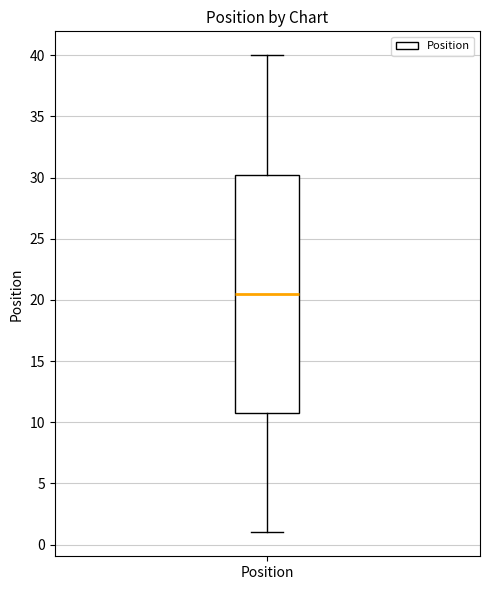

Read this box plot against the y-axis: the position of the median line, the range covered by the box, and the ends of both whiskers. The values are not printed on the chart, so give them approximately, as read against the axis.

median 20.5, box 11.0 to 30.5, whiskers 1.0 to 40.0